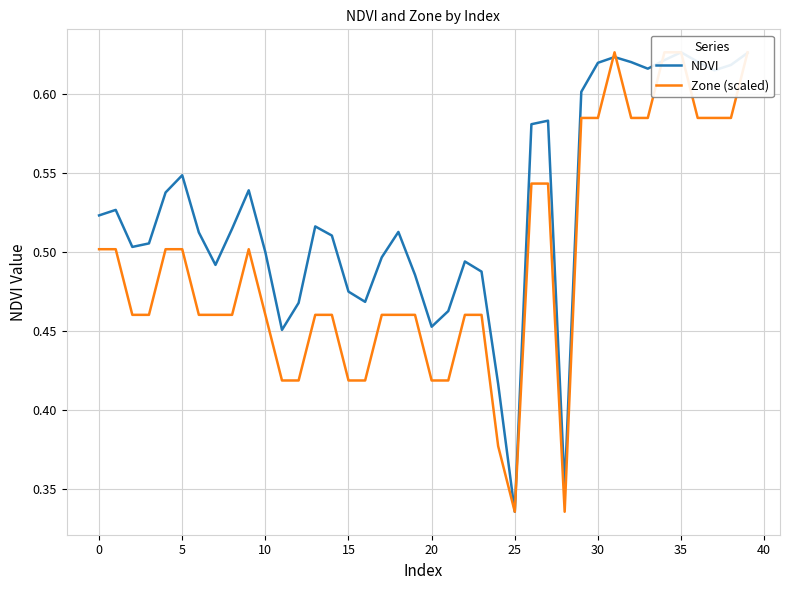

At which category is the sum across all series the highest?

35